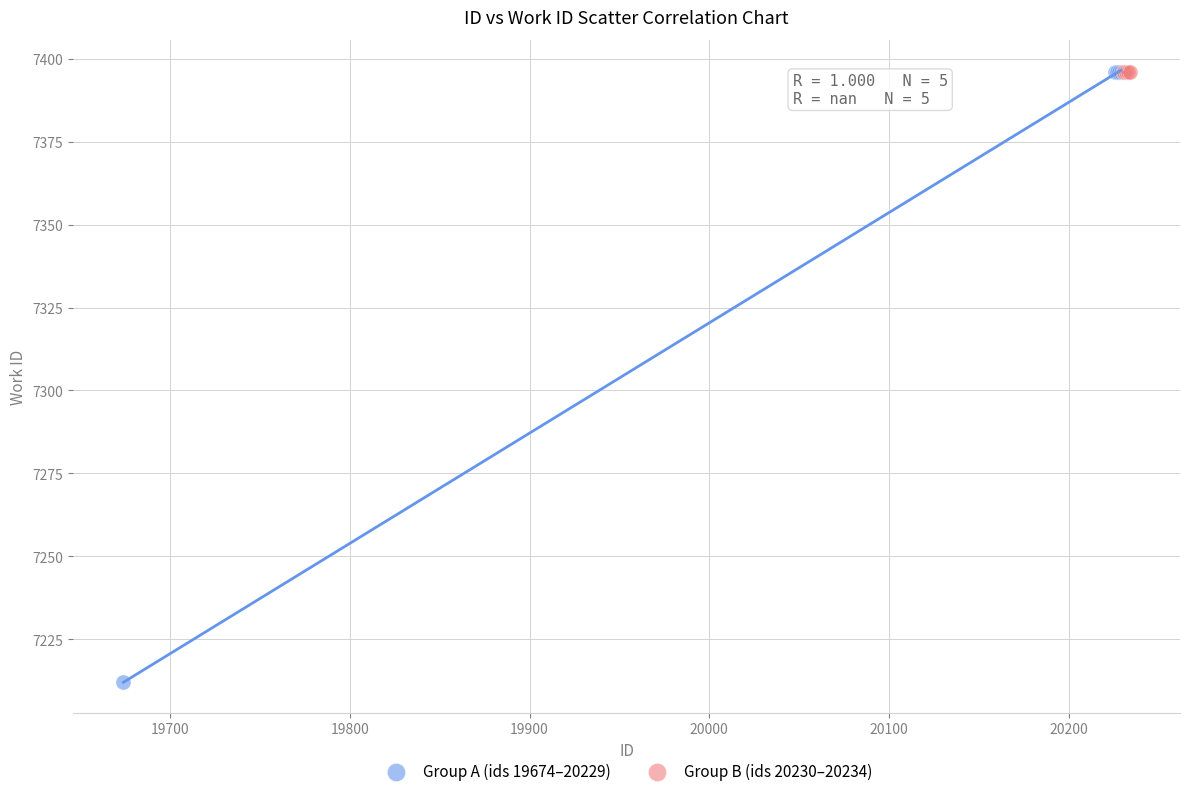

Which series reaches the minimum Y coordinate?

Group A (ids 19674–20229)